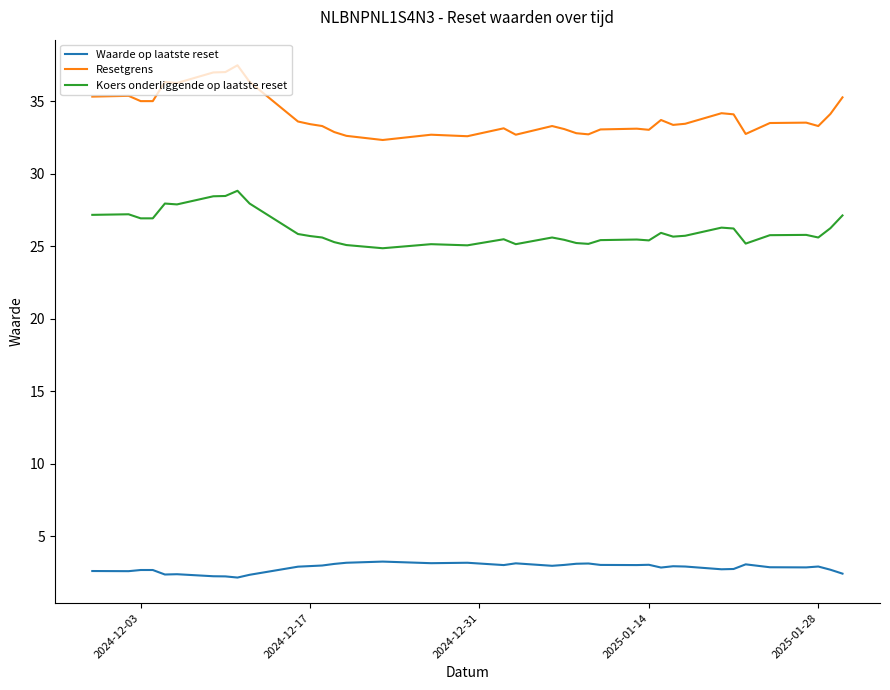

What is the highest value of the Resetgrens series?

37.5